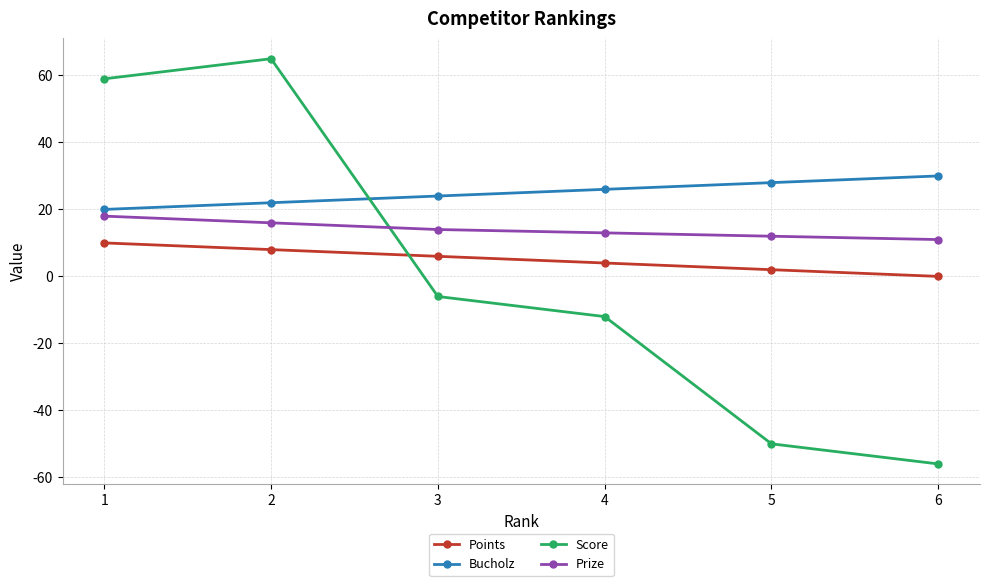

The Score series shows -8 at 4. True or false?

False